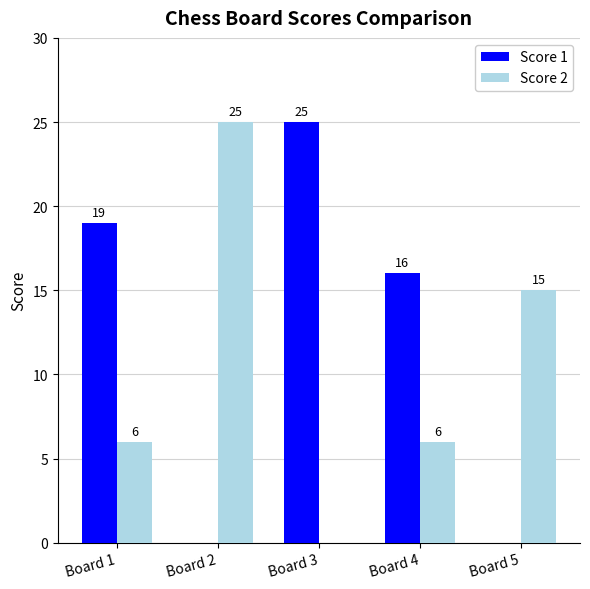

What is the total value across all series at Board 3?

25